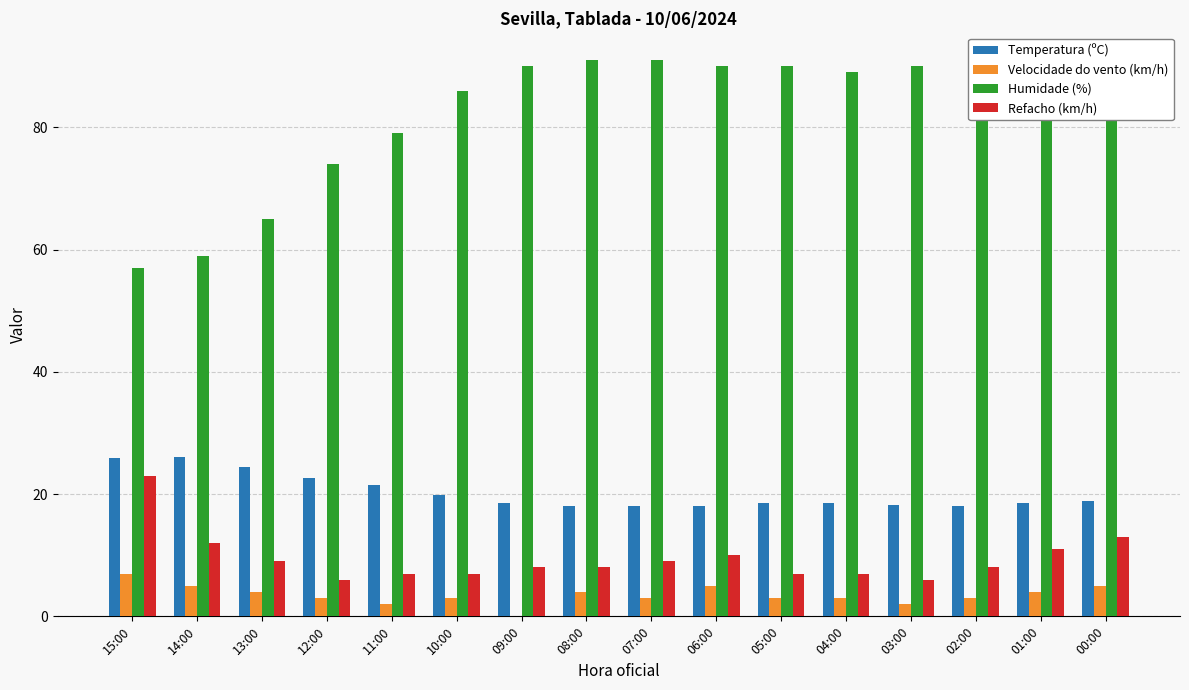

What is the maximum value shown in the chart?

91.0